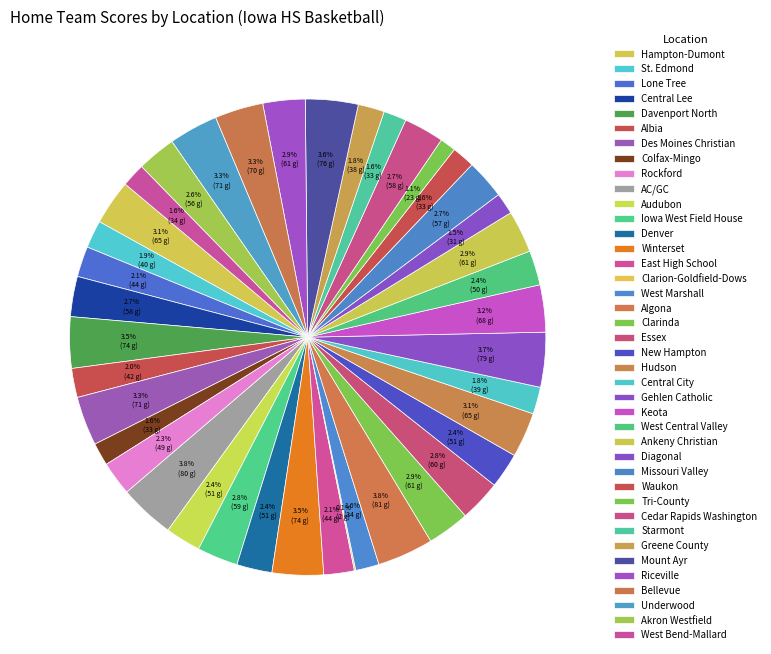

How many segments does this pie chart have?

40